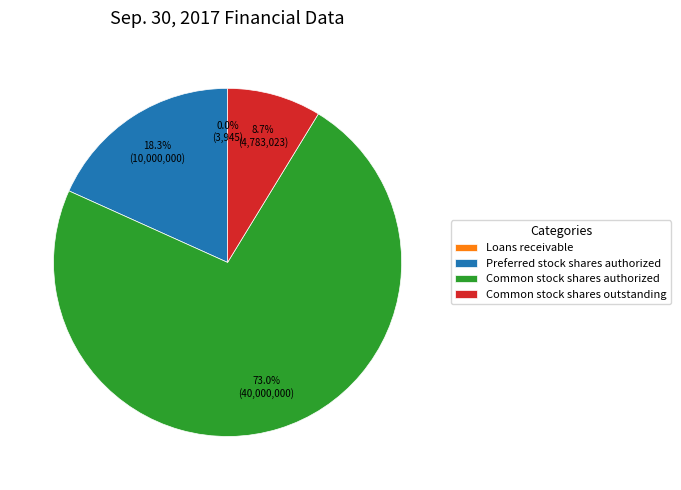

Approximately how many times larger is the value at Common stock shares outstanding compared to Preferred stock shares authorized?

0.5